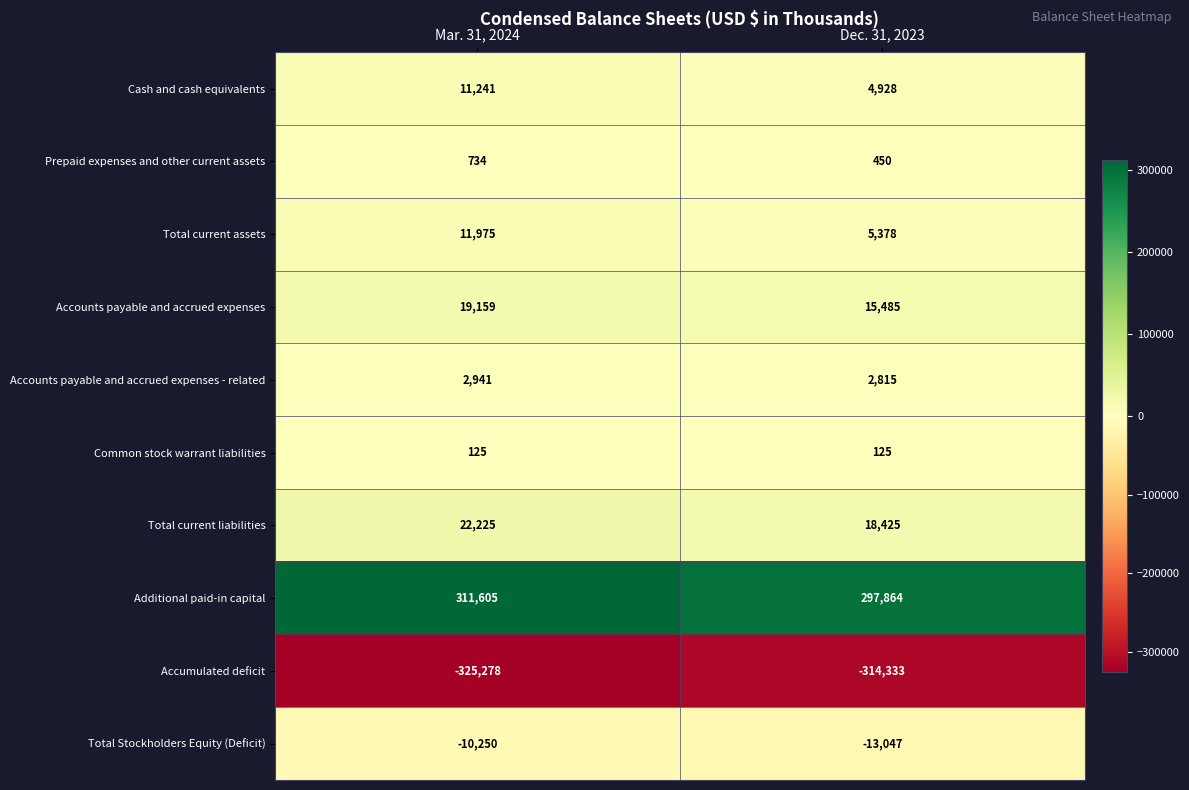

True or false: Accounts payable and accrued expenses has a value of 7792 at Mar. 31, 2024.

False